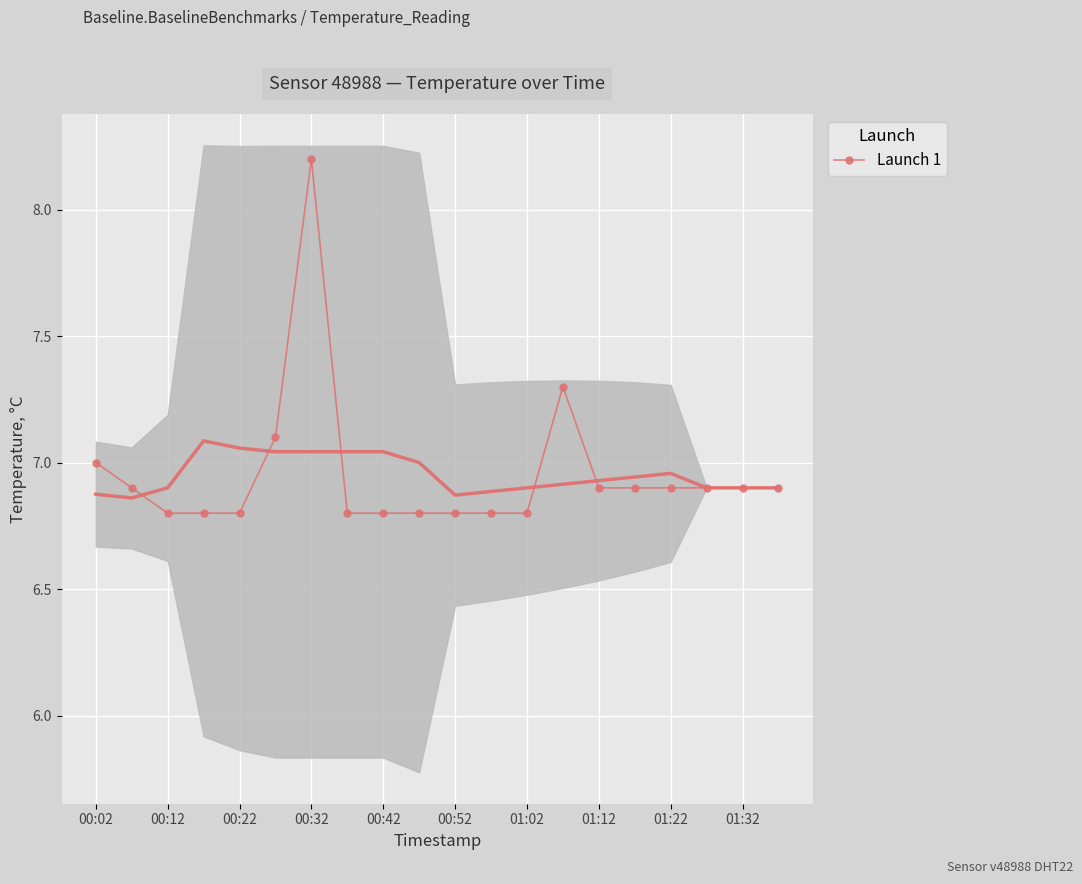

What is the sum of the values at 00:02 and 17?

13.9